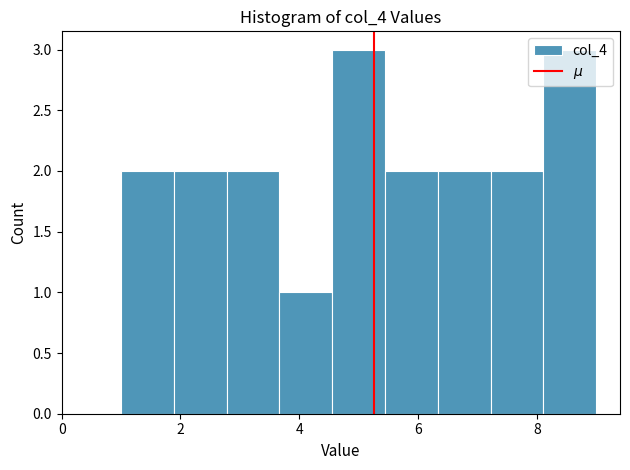

How tall is the bar that spans 1.8 to 2.8 on the x-axis? Neither the bar edges nor the heights are printed on the chart, so give them approximately, as read against the axes.

2